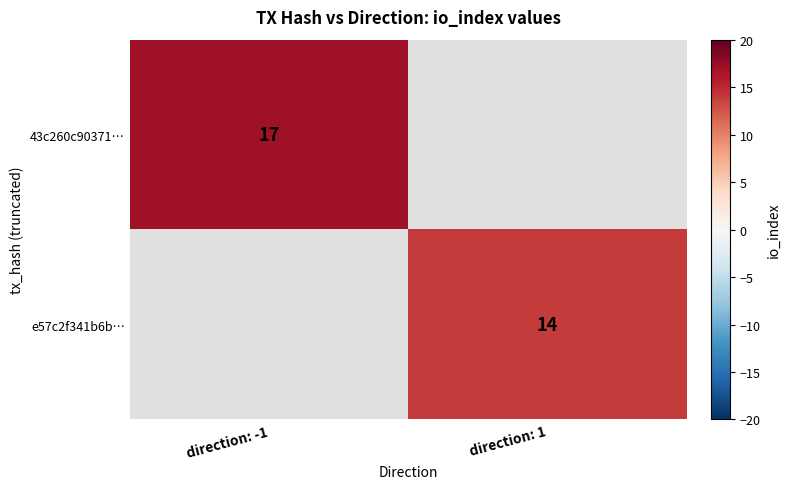

Is it true that 43c260c90371… equals 17 at direction: -1?

True